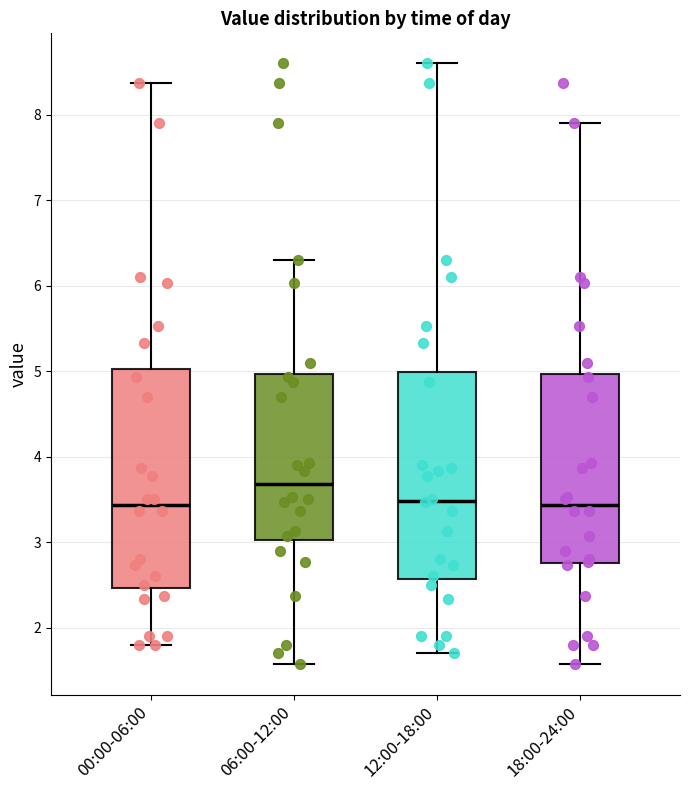

Reading left to right, transcribe this box plot: for each box, give where its median line is, the range the box spans, and where its two whiskers end, as read against the y-axis. The values are not printed on the chart, so give them approximately, as read against the axis.

00:00-06:00: median 3.4, box 2.5 to 5.0, whiskers 1.8 to 8.4
06:00-12:00: median 3.7, box 3.0 to 5.0, whiskers 1.6 to 6.3
12:00-18:00: median 3.5, box 2.6 to 5.0, whiskers 1.7 to 8.6
18:00-24:00: median 3.4, box 2.8 to 5.0, whiskers 1.6 to 7.9